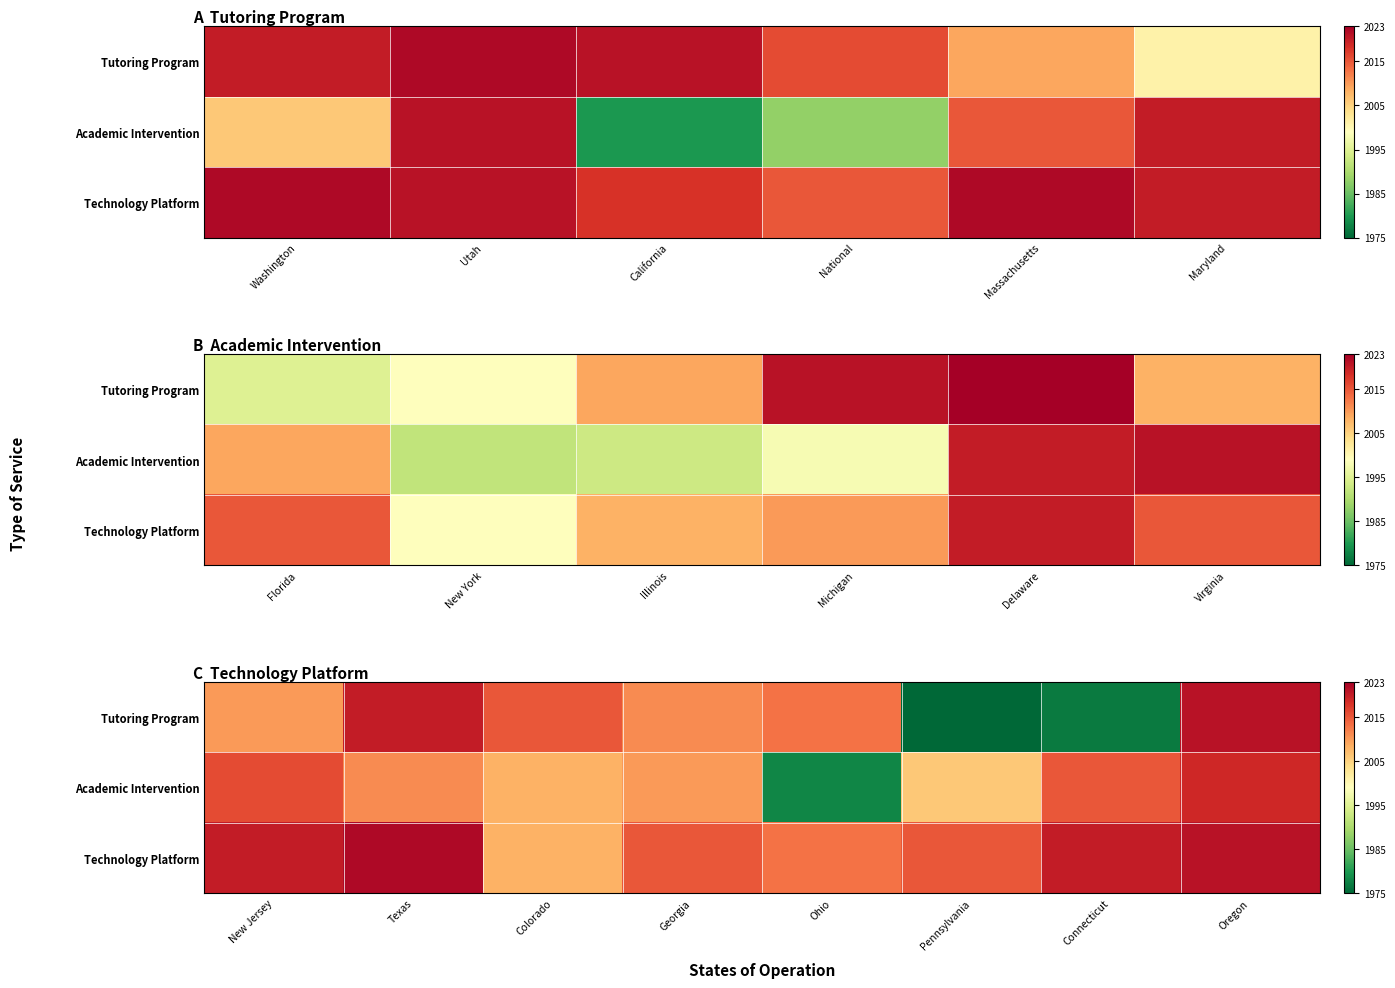

How many data points does each series have?

8